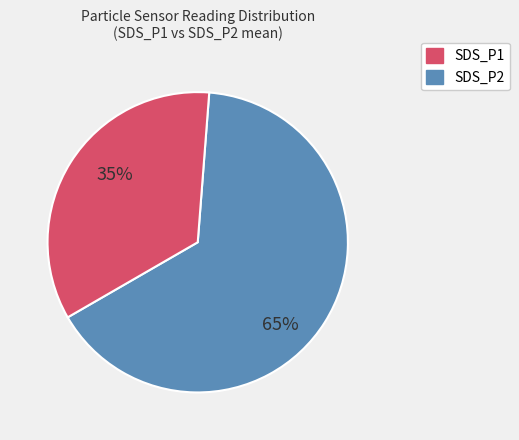

Is the sum of SDS_P2 and SDS_P1 greater than half?

Yes